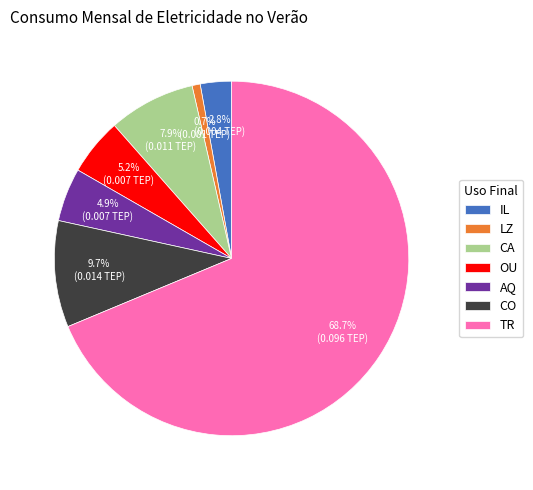

To the nearest percent, what portion does OU represent?

5%